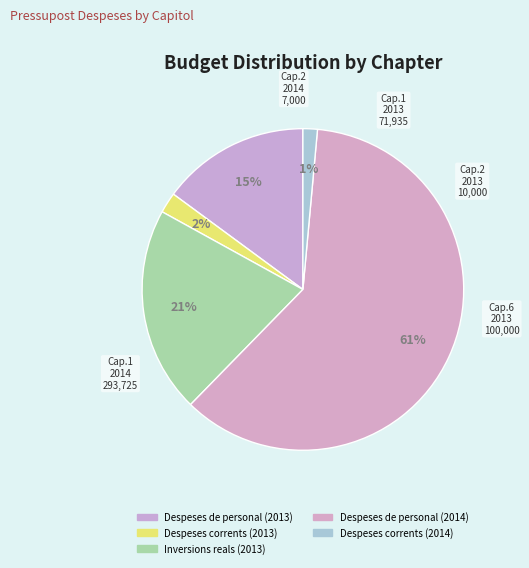

Count the number of slices in the pie.

5